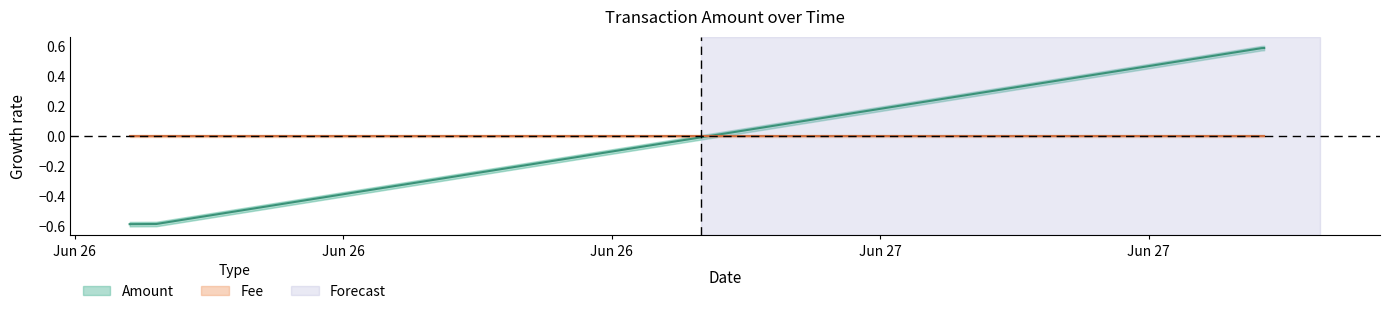

Reading left to right, what are all the values shown in this chart?

-0.6	-0.6	0.6	0.6